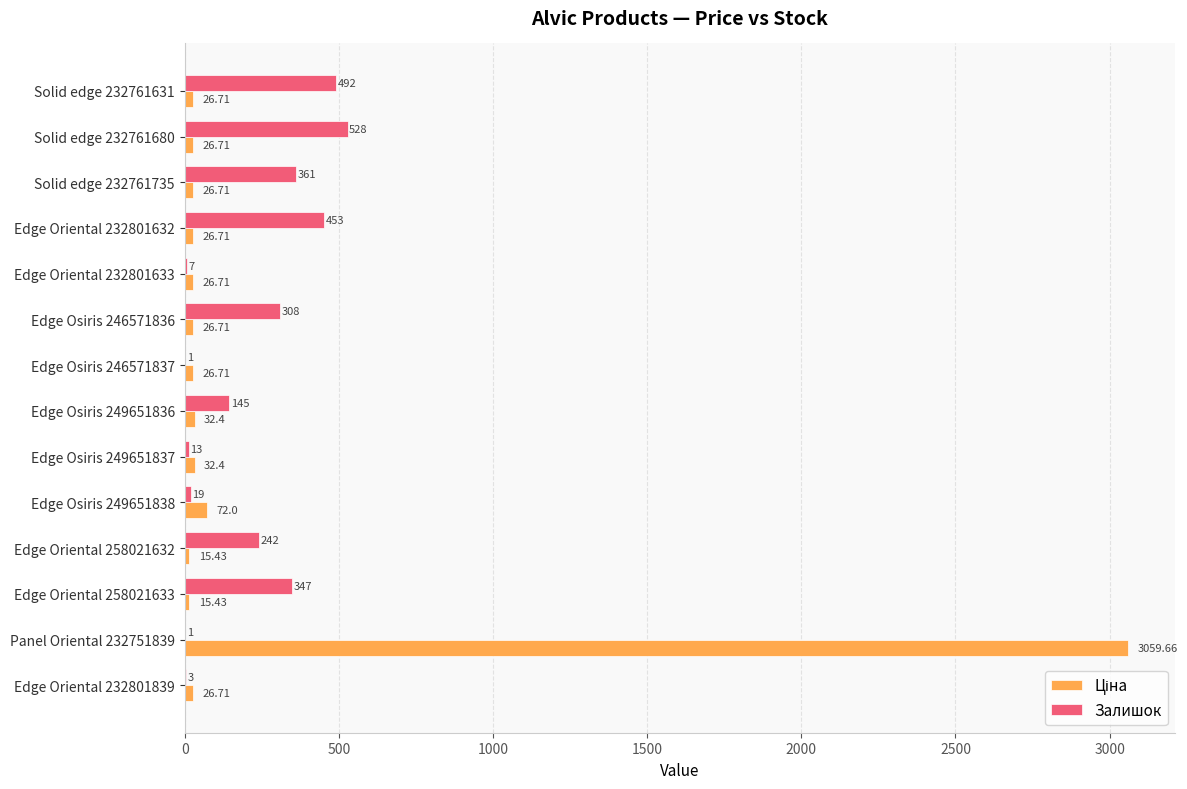

At which category is the sum across all series the highest?

Panel Oriental 232751839